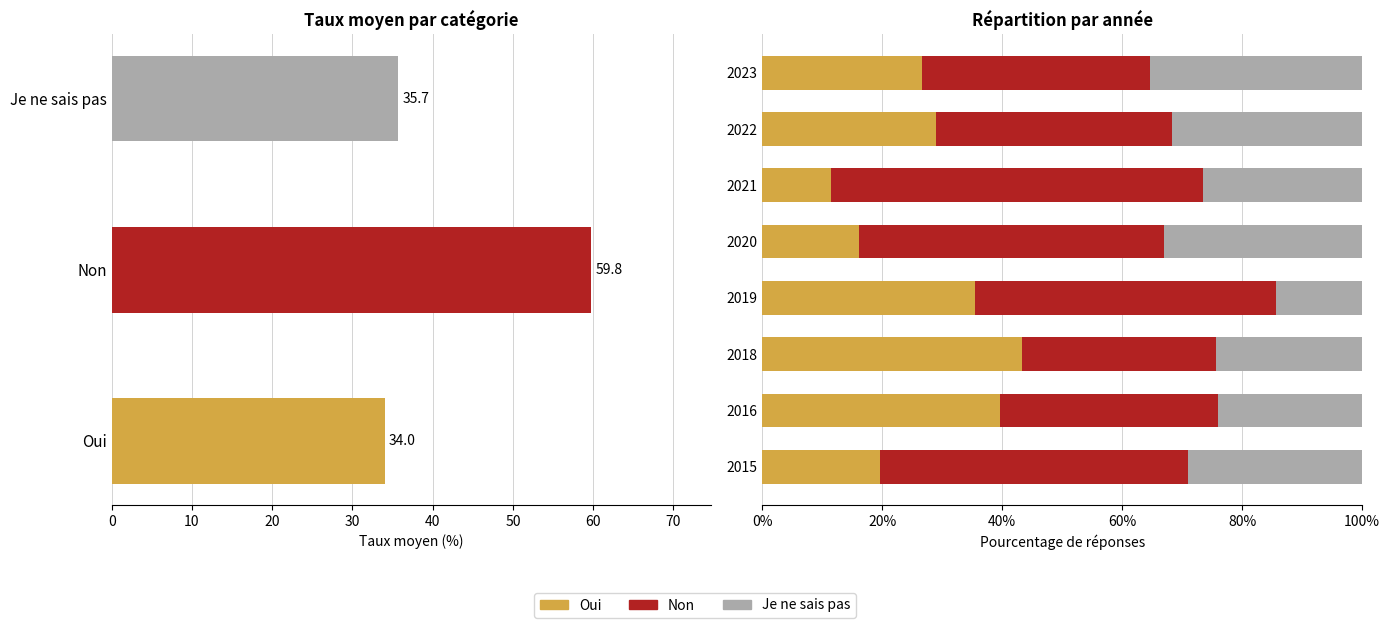

The value of Oui at 2016 is 15.3. True or false?

False